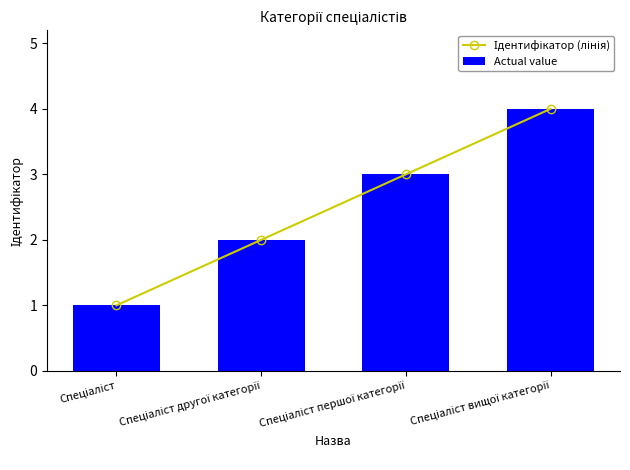

Which series has the widest spread of values?

Ідентифікатор (лінія)